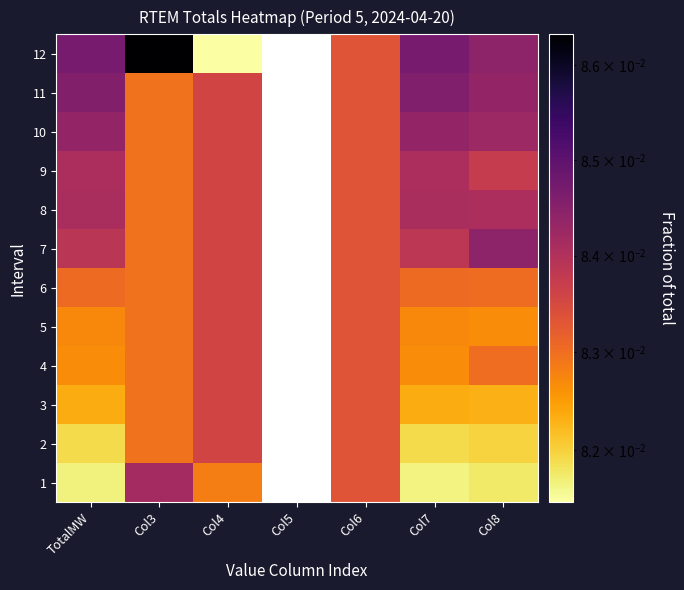

List the series in order of their overall mean, lowest first.

1, 2, 3, 4, 5, 6, 7, 8, 9, 10, 11, 12